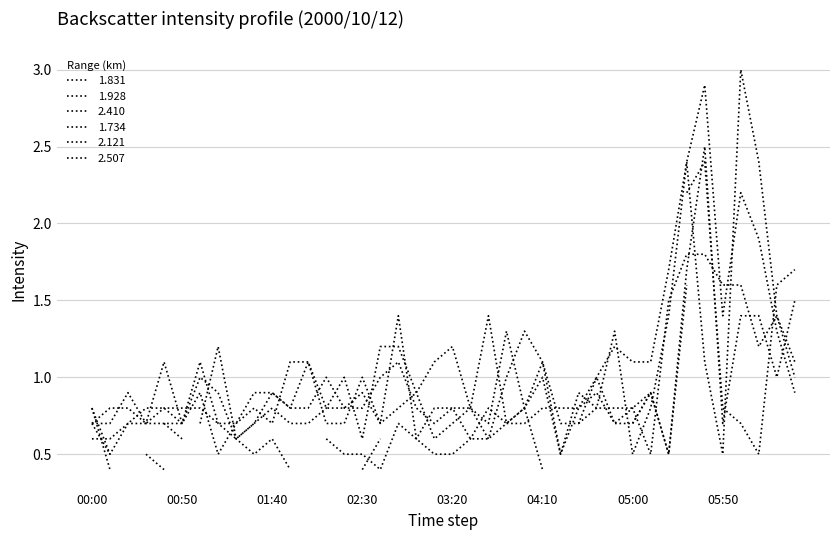

Does the chart have visible grid lines?

Yes